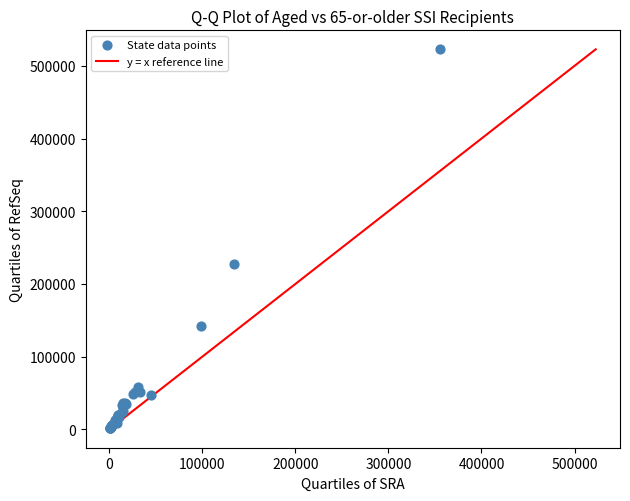

What Y value in the scatter plot is closest to 262275?

227082